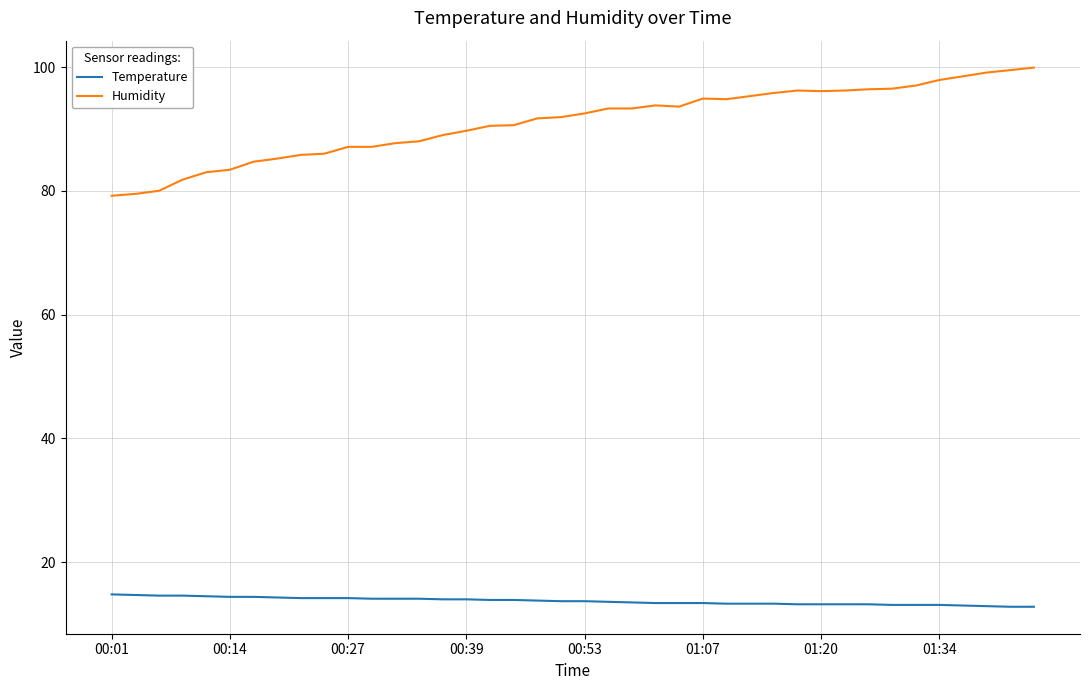

Which series has the largest range (max minus min)?

Humidity